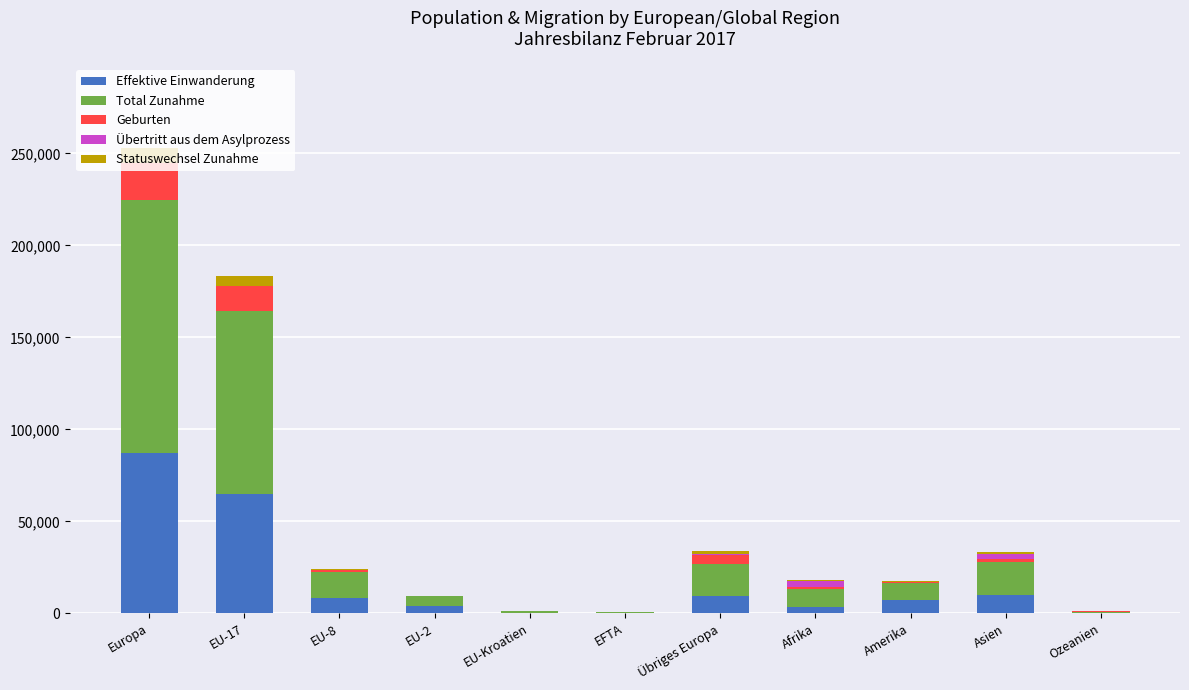

What is the highest value of the Effektive Einwanderung series?

86943